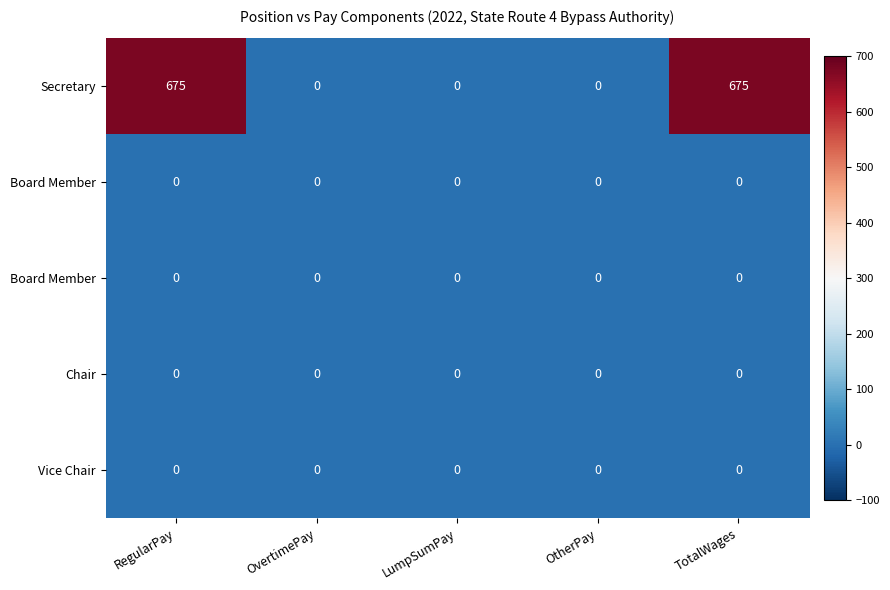

How many distinct data groups are displayed?

5